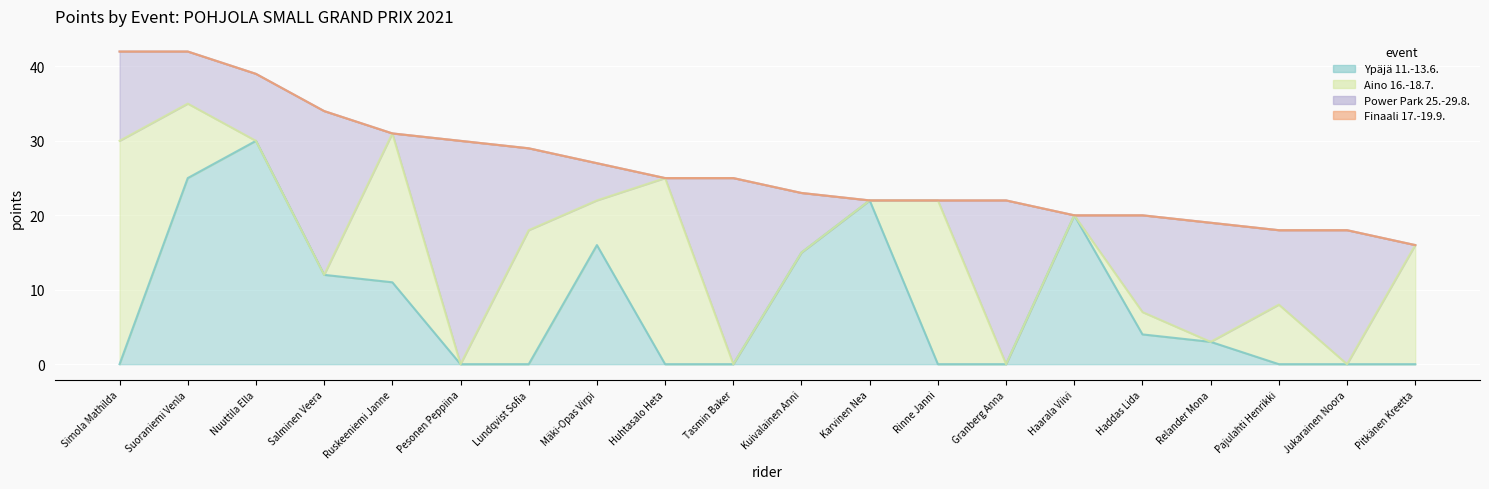

What is the sum of all Power Park 25.-29.8. values?

208